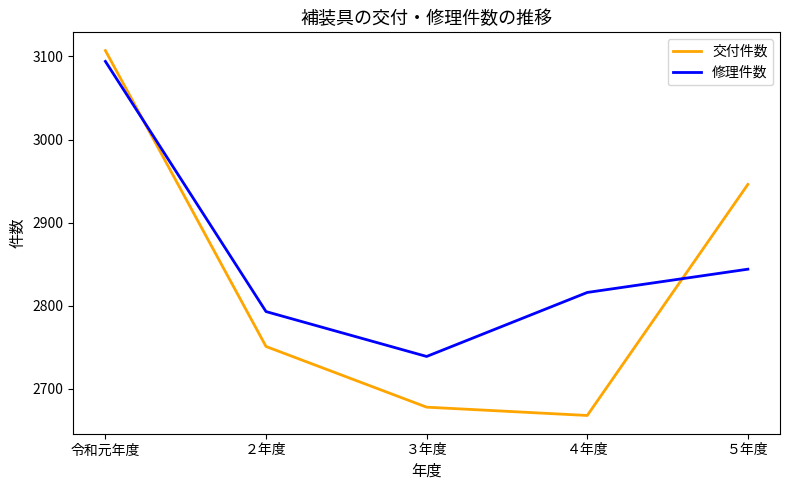

True or false: 交付件数 has more than 0 points higher than both neighbors.

False